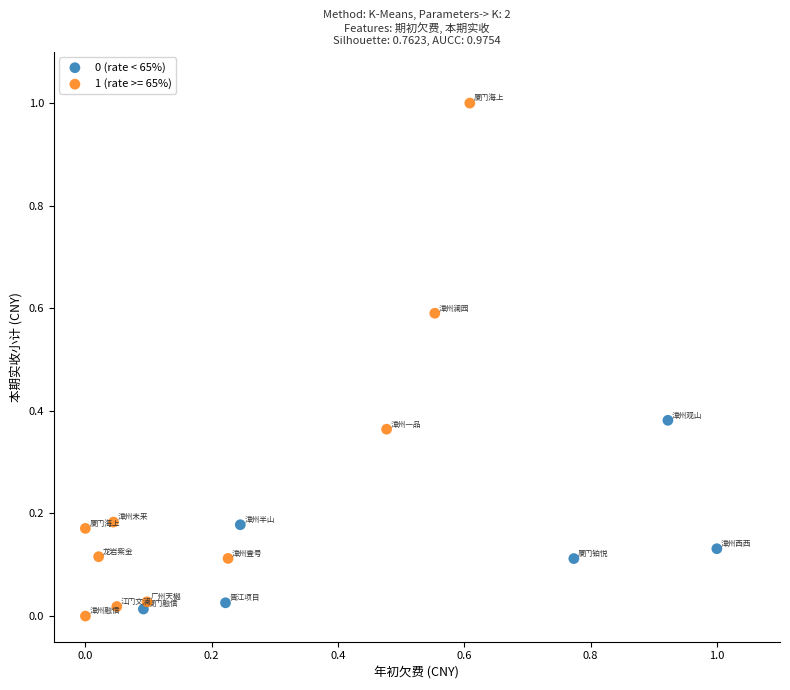

Which series has the largest Y range (max minus min)?

1 (rate >= 65%)